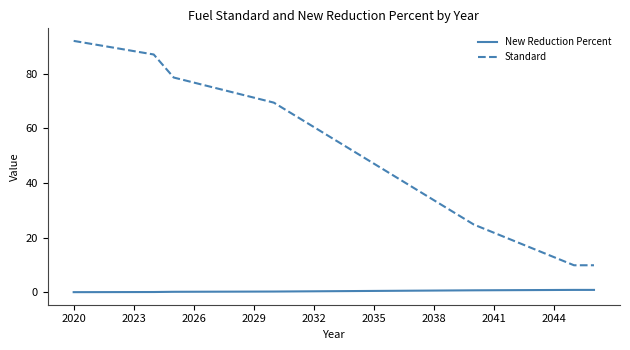

True or false: Standard and New Reduction Percent cross at least once.

False